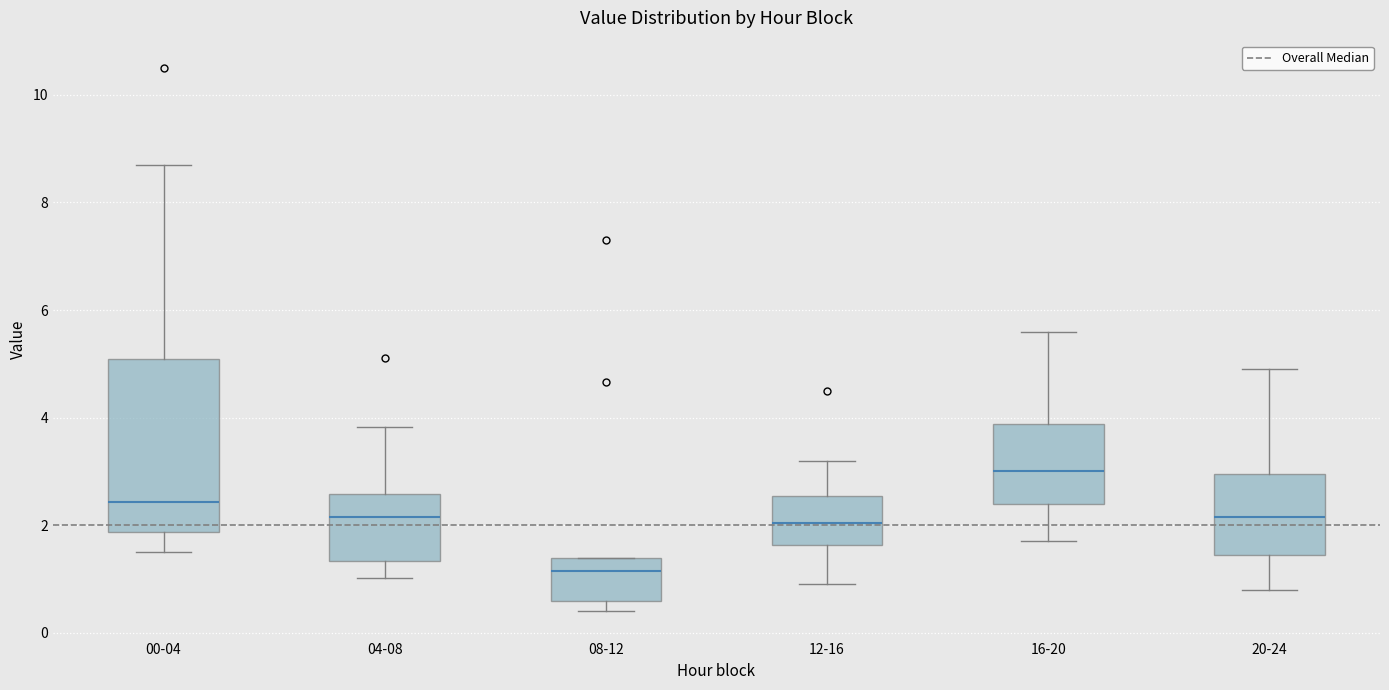

Where is the lower edge of the box for 00-04 on the y-axis? The values are not printed on the chart, so give them approximately, as read against the axis.

1.8